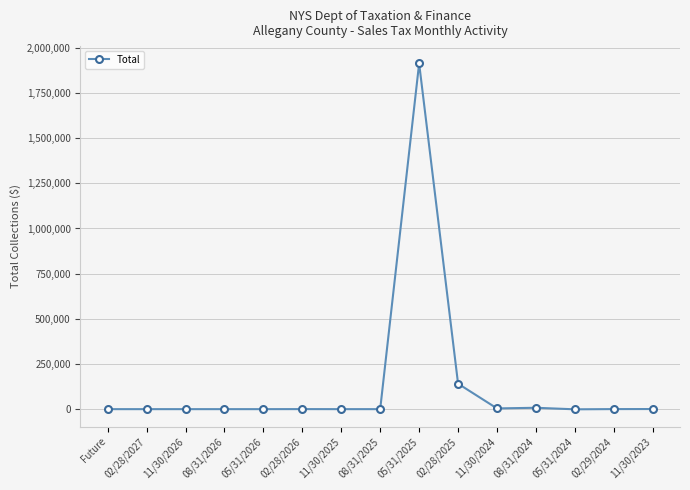

How many values exceed 2?

8